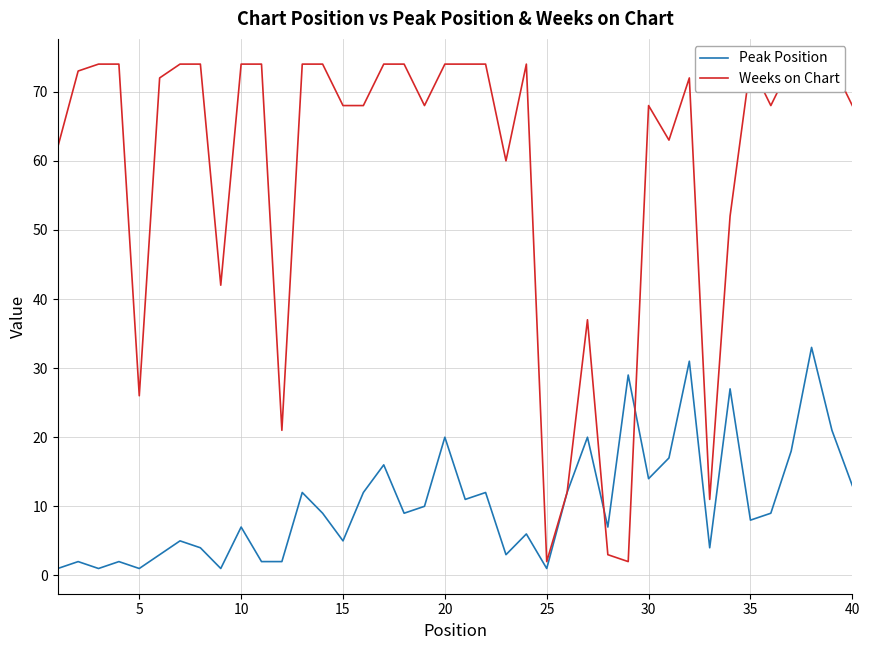

Rank the series by their maximum value, from lowest to highest.

Peak Position, Weeks on Chart